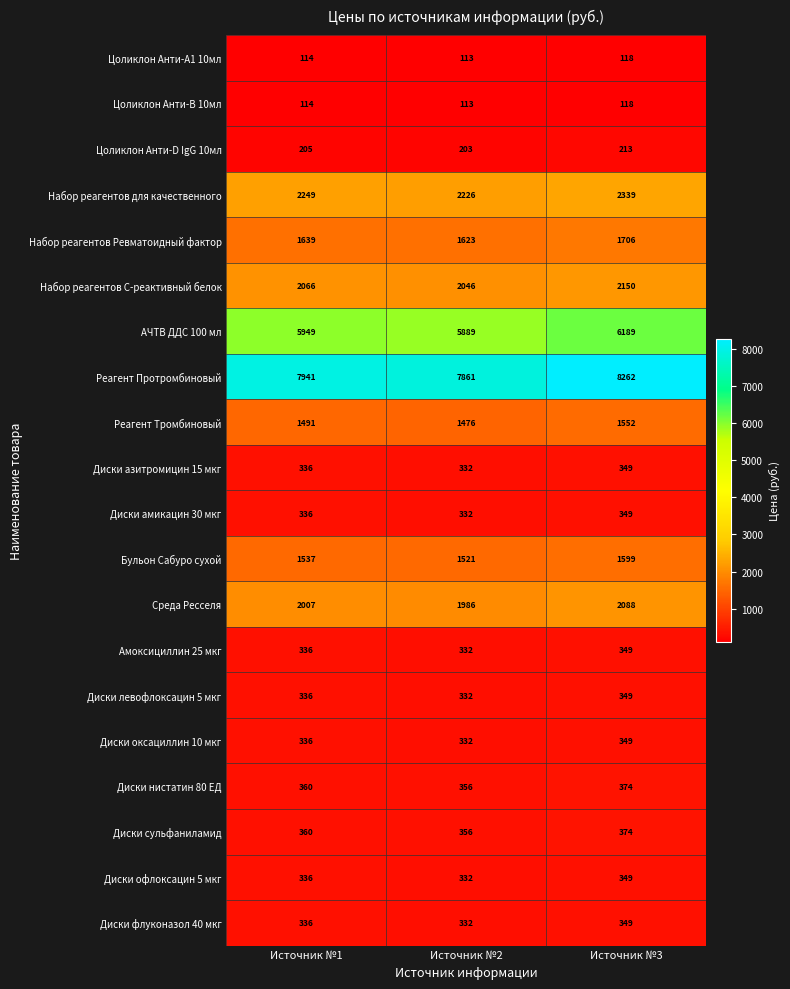

At which label does Цоликлон Анти-B 10мл reach its peak?

Источник №3